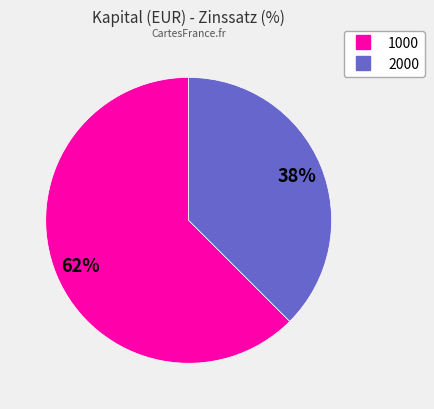

Which category accounts for the majority?

1000